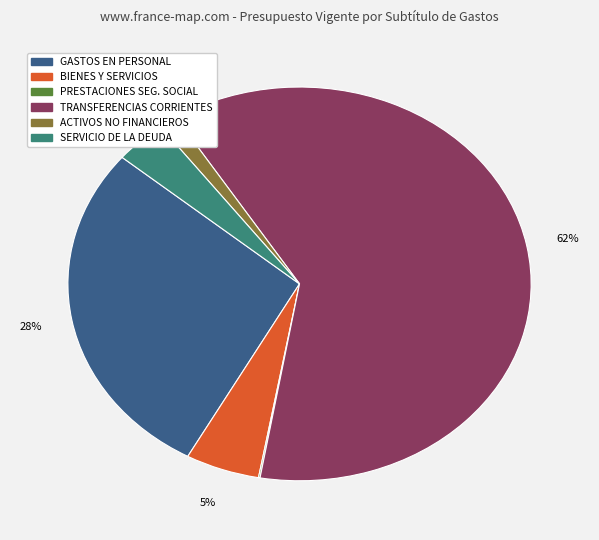

To the nearest percent, what is the difference between the largest and smallest slice percentages?

62%